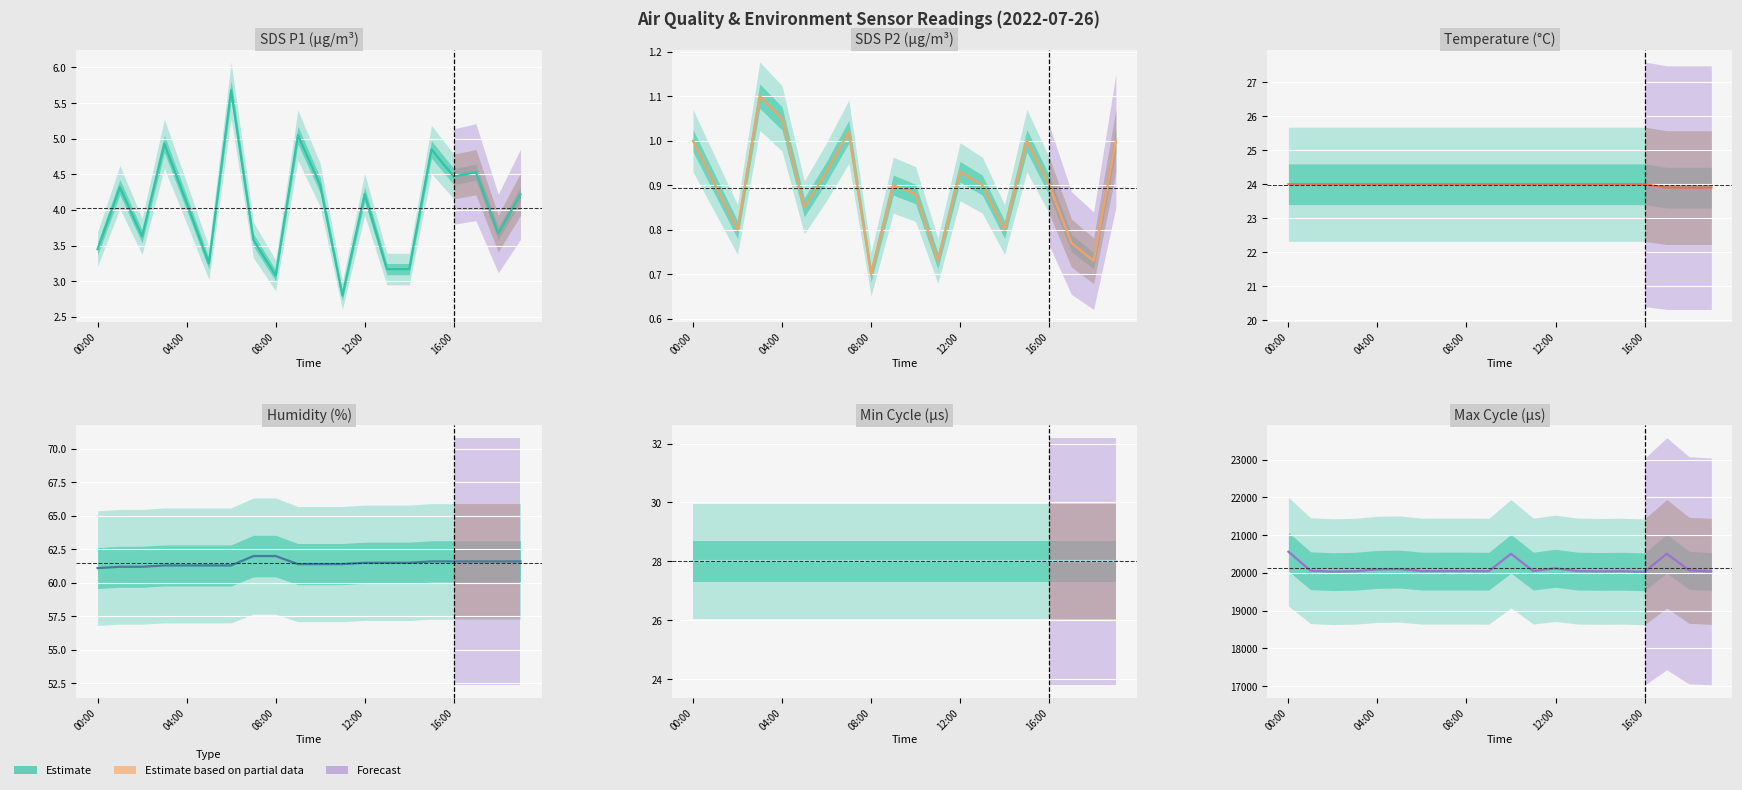

At 17, list the series in order from smallest to largest.

SDS_P2, SDS_P1, Temp, Min_cycle, Humidity, Max_cycle